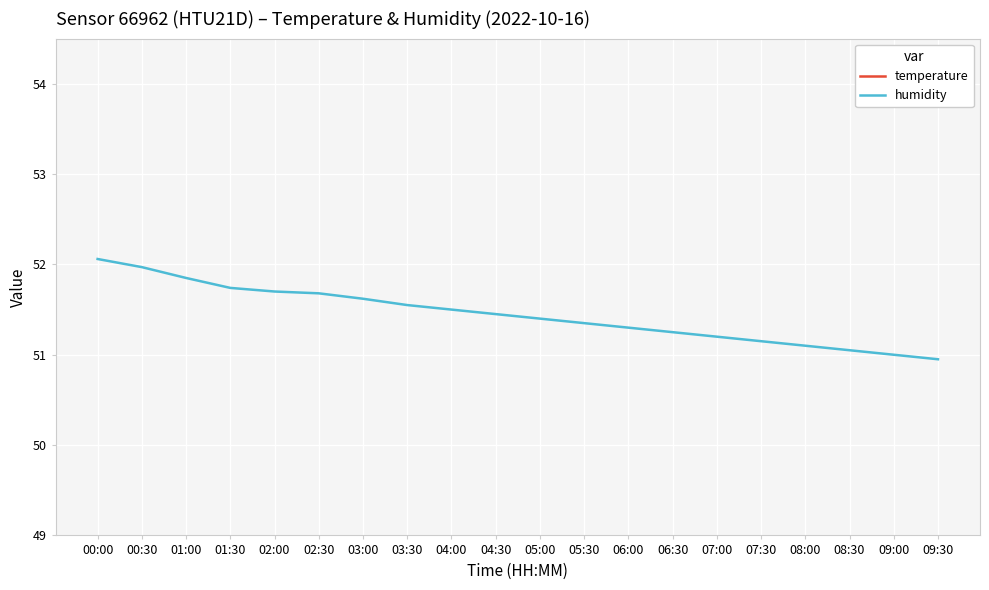

True or false: humidity and temperature cross at least once.

False